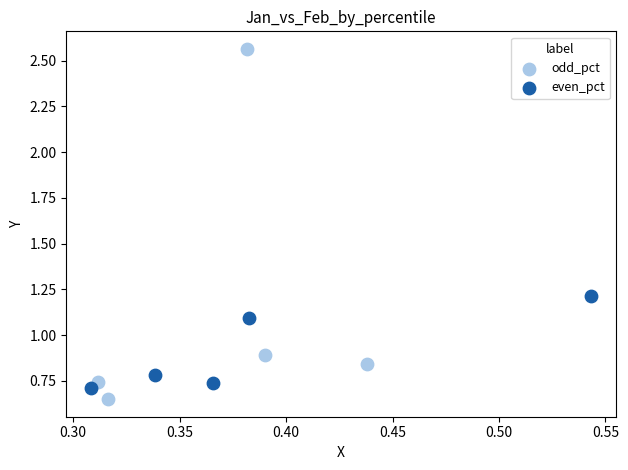

Which series has the largest Y range (max minus min)?

odd_pct